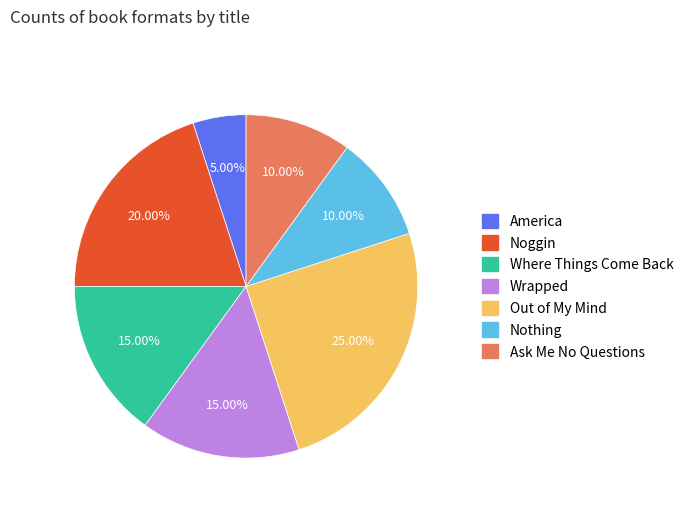

To the nearest percent, what is the difference between the largest and smallest slice percentages?

20%